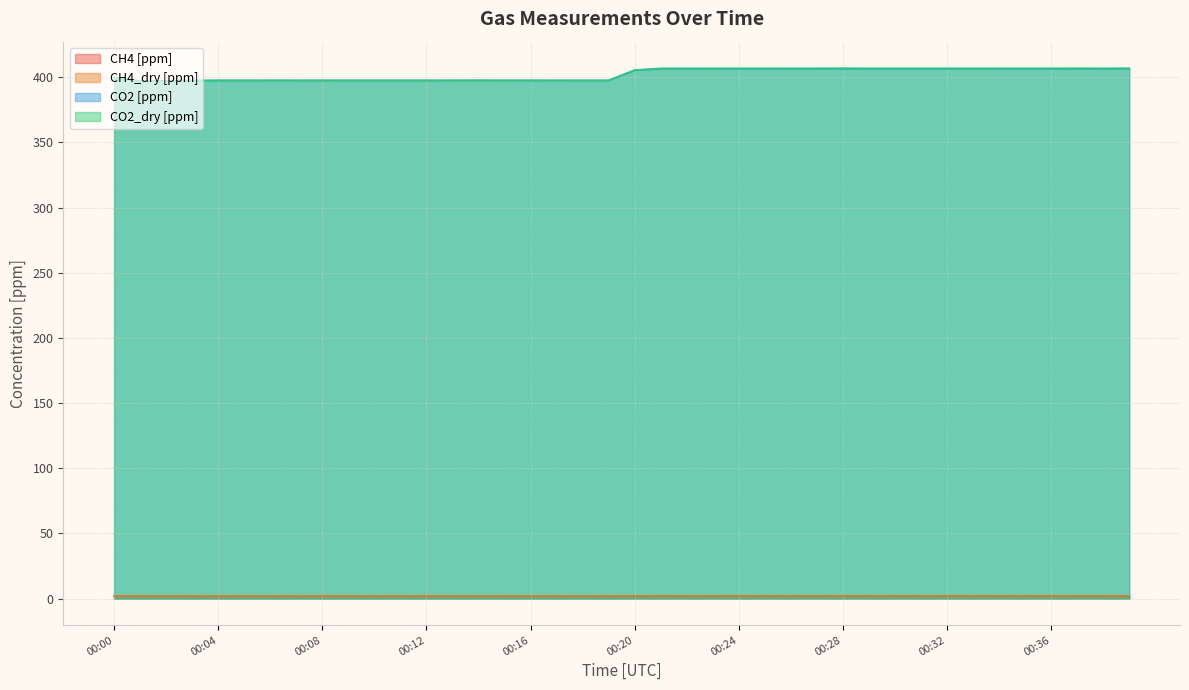

What is the greatest value displayed?

407.0